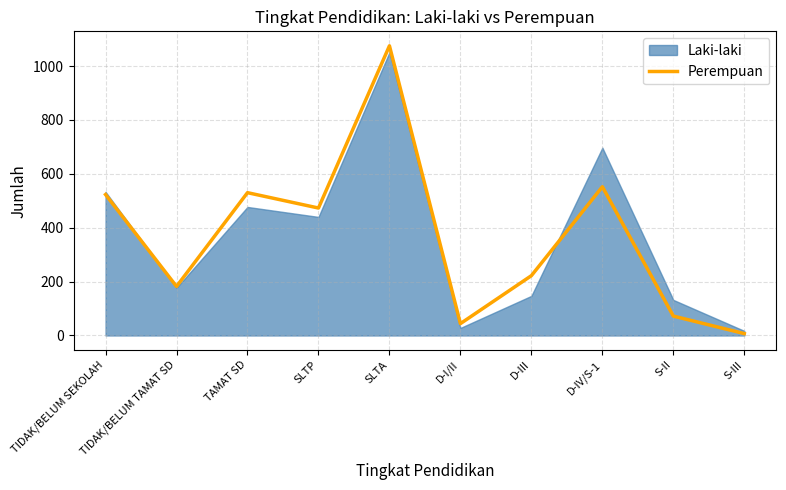

The value of Perempuan at SLTA is 1075. True or false?

True